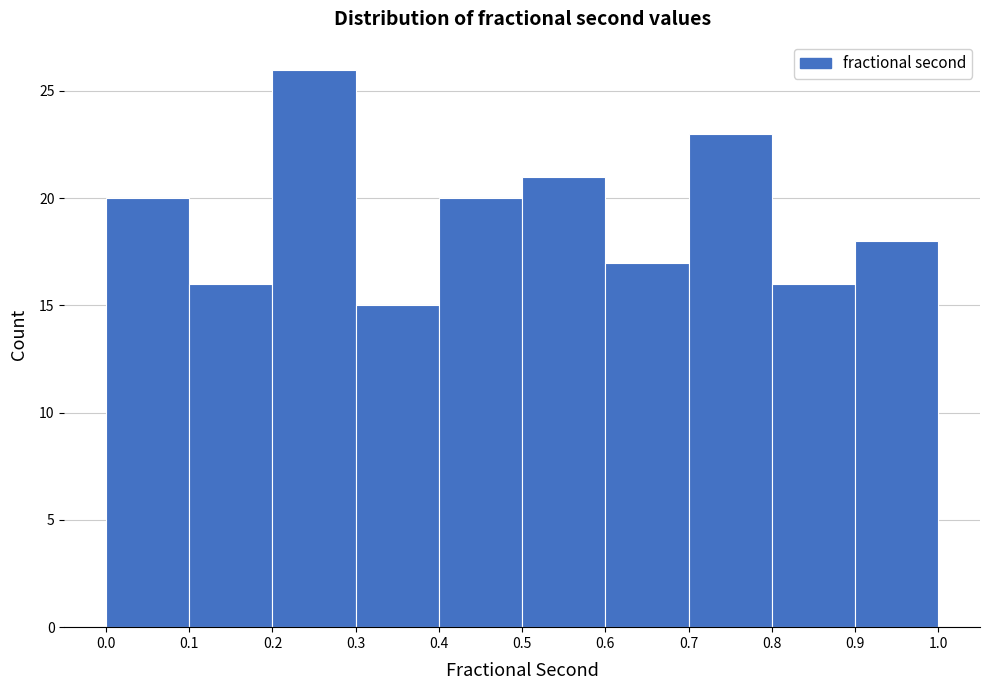

Reading left to right, transcribe this chart: for each bar, give the range it covers on the x-axis and its height. The values are not printed on the chart, so give them approximately, as read against the axis.

0.0 to 0.1: 20
0.1 to 0.2: 16
0.2 to 0.3: 26
0.3 to 0.4: 15
0.4 to 0.5: 20
0.5 to 0.6: 21
0.6 to 0.7: 17
0.7 to 0.8: 23
0.8 to 0.9: 16
0.9 to 1.0: 18